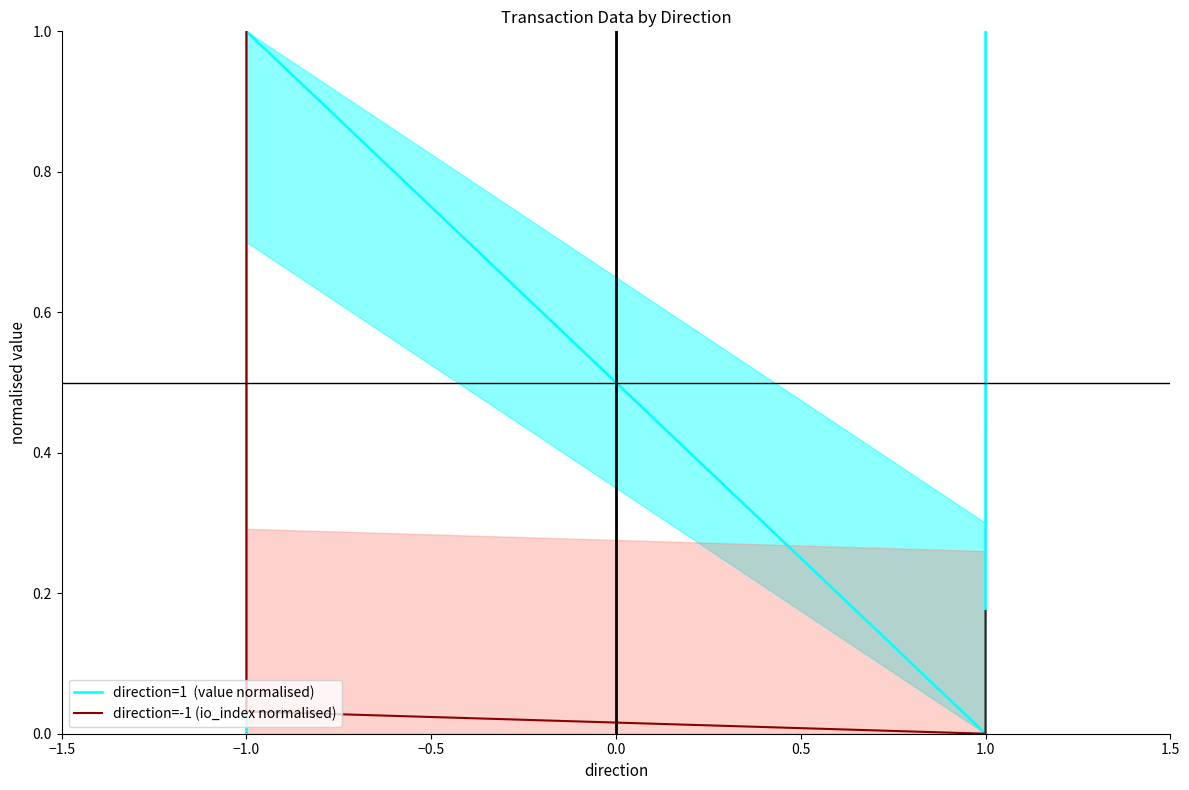

Does the chart display data point markers on the line(s)?

No